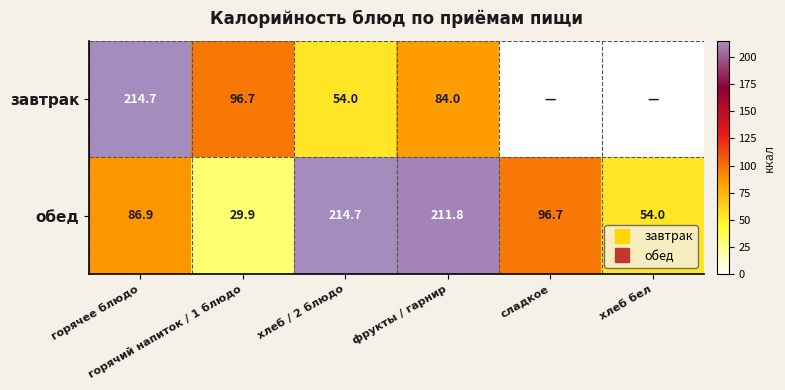

Rank the categories by завтрак value from highest to lowest.

горячее блюдо, горячий напиток / 1 блюдо, фрукты / гарнир, хлеб / 2 блюдо, сладкое, хлеб бел